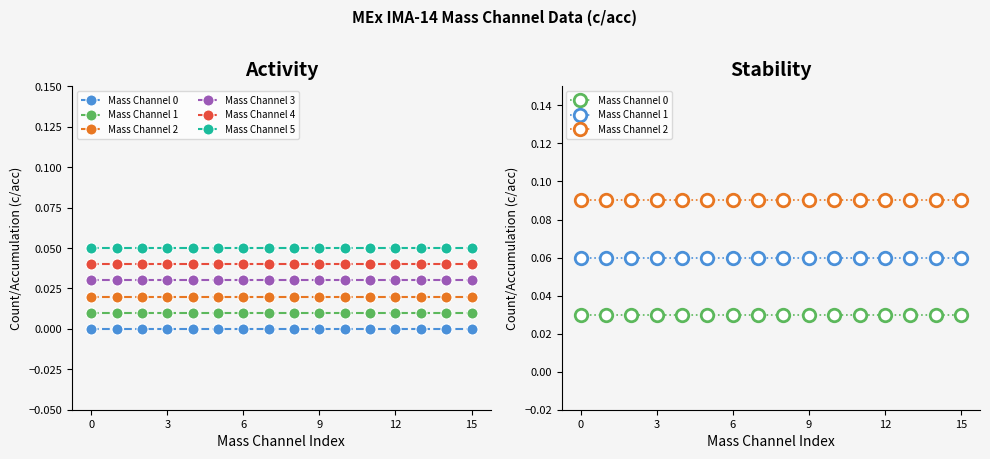

True or false: Mass Channel 3 has more than 2 points higher than both neighbors.

False